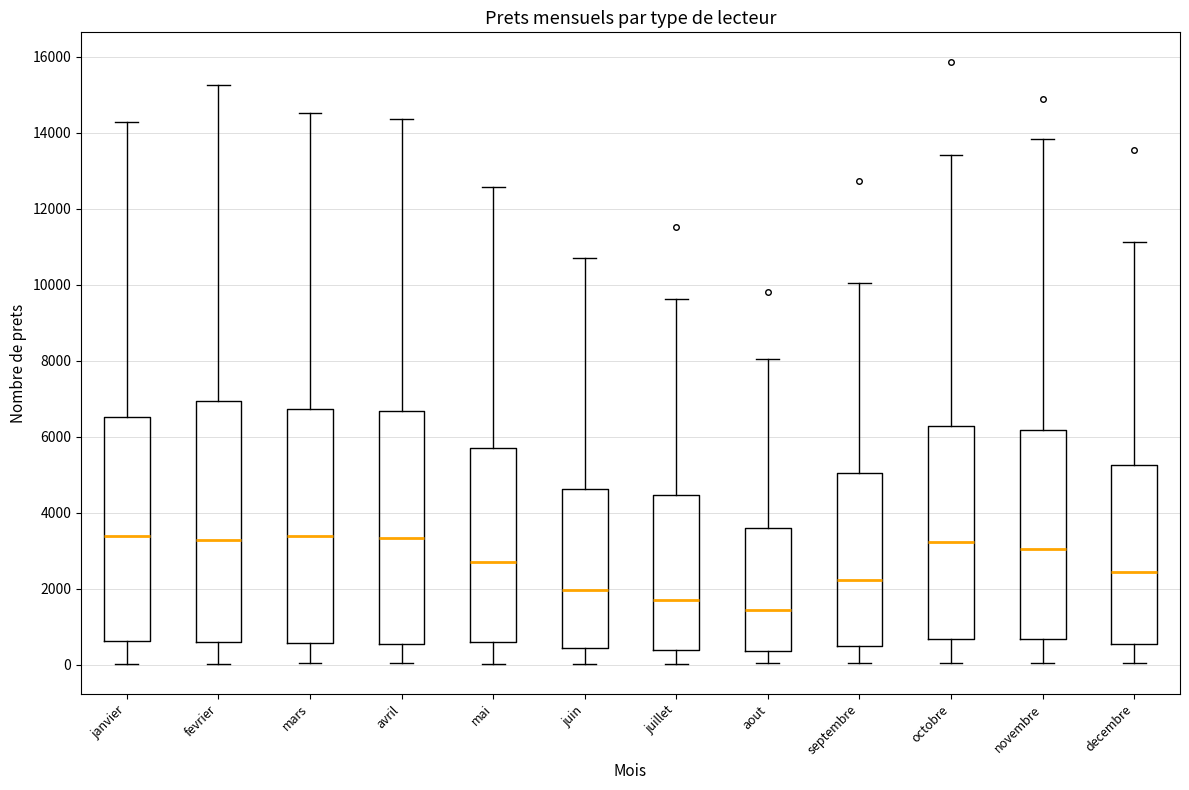

Reading left to right, transcribe this box plot: for each box, give where its median line is, the range the box spans, and where its two whiskers end, as read against the y-axis. The values are not printed on the chart, so give them approximately, as read against the axis.

janvier: median 3400, box 600 to 6600, whiskers 0 to 14200
fevrier: median 3200, box 600 to 7000, whiskers 0 to 15200
mars: median 3400, box 600 to 6800, whiskers 0 to 14600
avril: median 3400, box 600 to 6600, whiskers 0 to 14400
mai: median 2600, box 600 to 5800, whiskers 0 to 12600
juin: median 2000, box 400 to 4600, whiskers 0 to 10800
juillet: median 1600, box 400 to 4400, whiskers 0 to 9600
aout: median 1400, box 400 to 3600, whiskers 0 to 8000
septembre: median 2200, box 400 to 5000, whiskers 0 to 10000
octobre: median 3200, box 600 to 6200, whiskers 0 to 13400
novembre: median 3000, box 600 to 6200, whiskers 0 to 13800
decembre: median 2400, box 600 to 5200, whiskers 0 to 11200